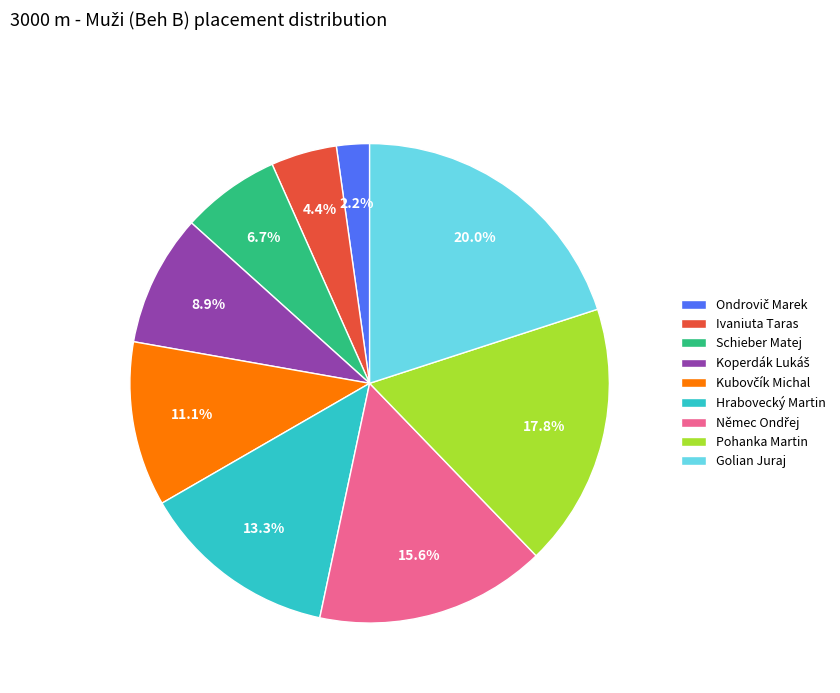

What percentage is NOT represented by Golian Juraj?

80.0%